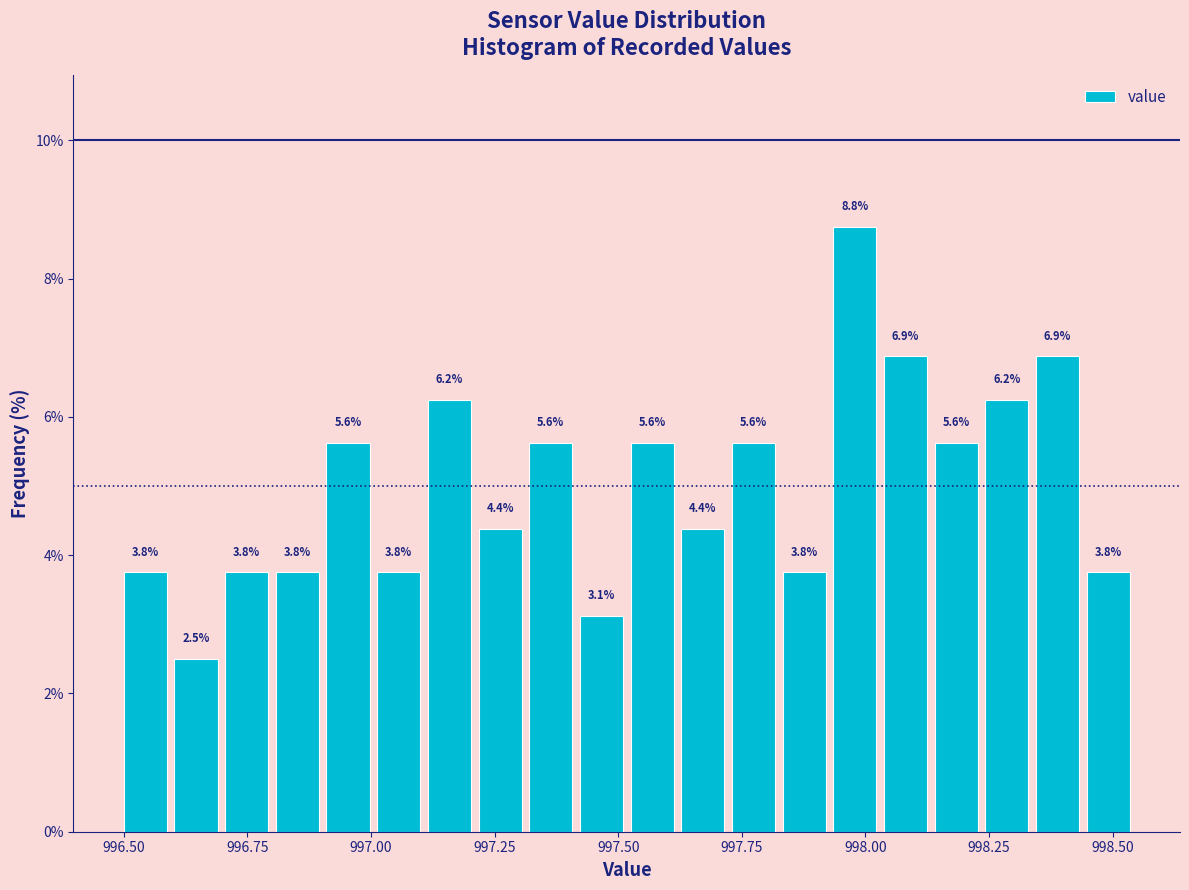

Around what value on the x-axis is the tallest bar? Give the approximate position of its centre, as read against the axis.

998.00